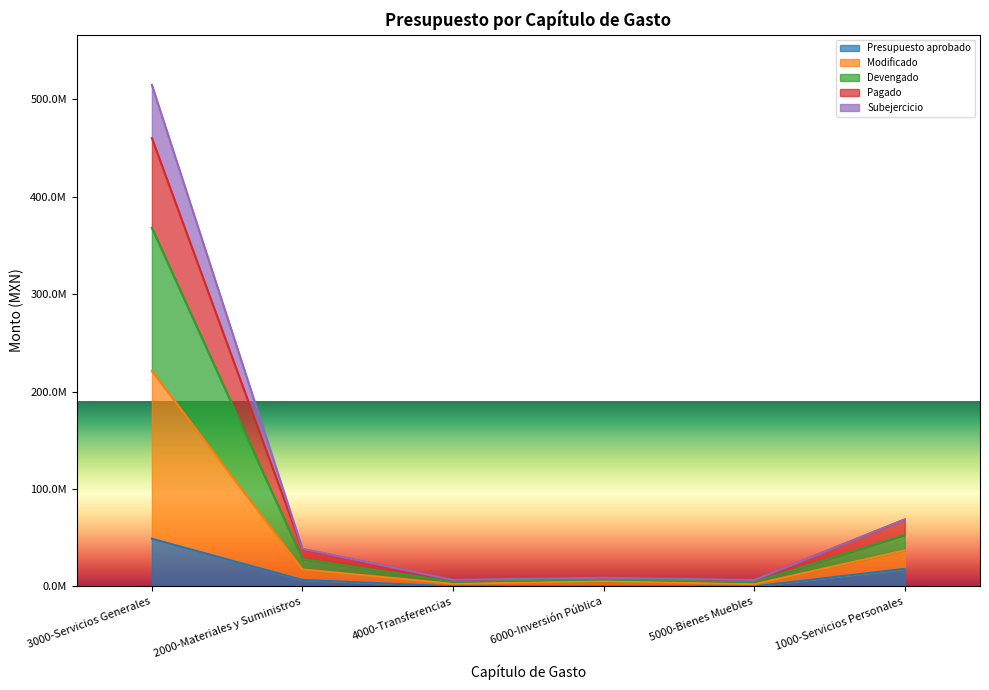

True or false: Devengado and Presupuesto aprobado intersect in this chart.

False